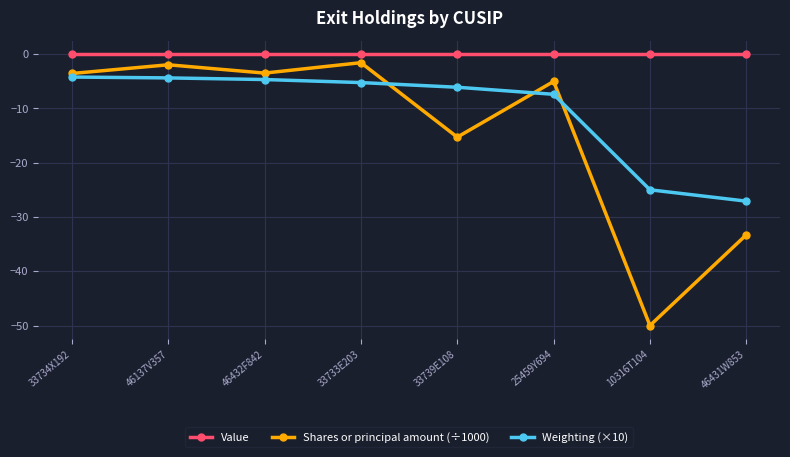

Does the chart display data point markers on the line(s)?

Yes